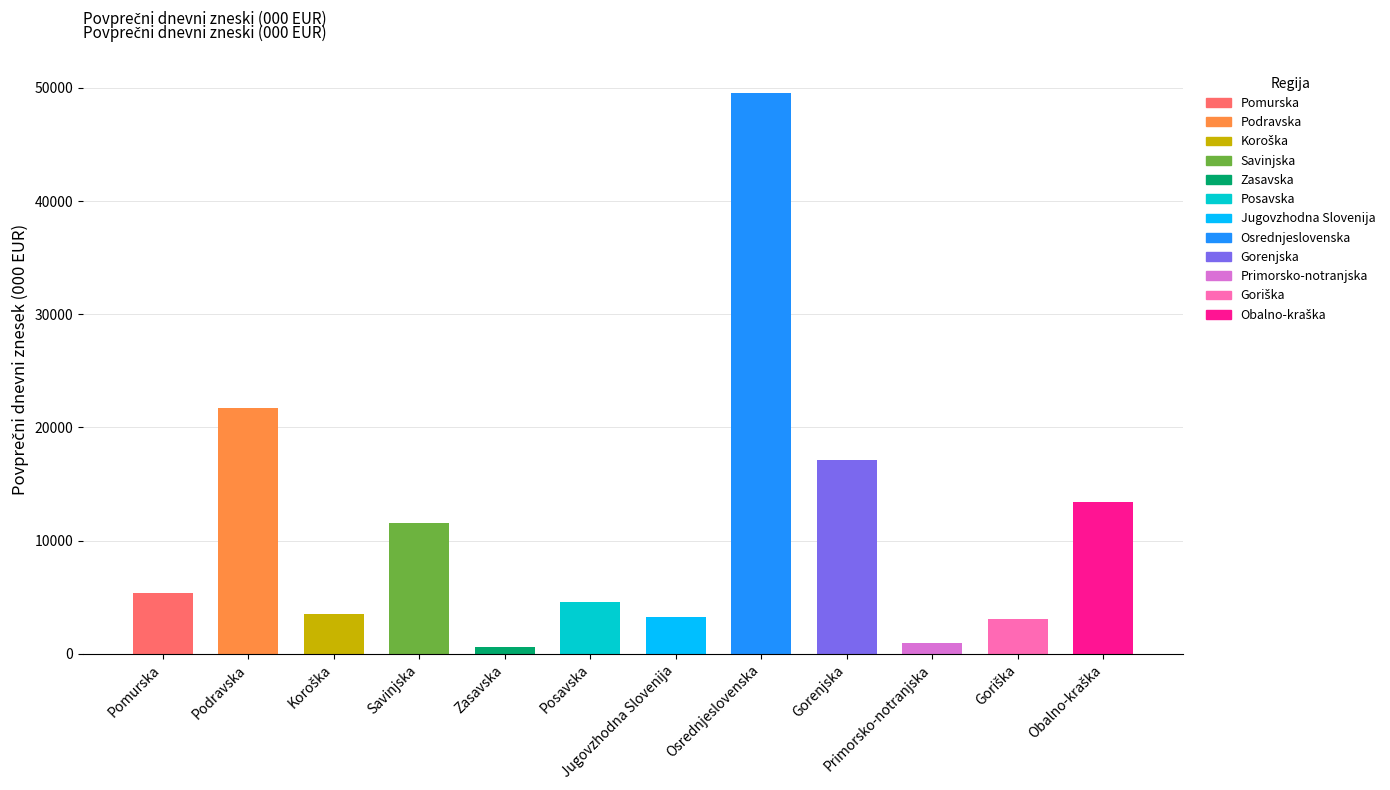

What is the label of the 7th bar from the right?

Posavska